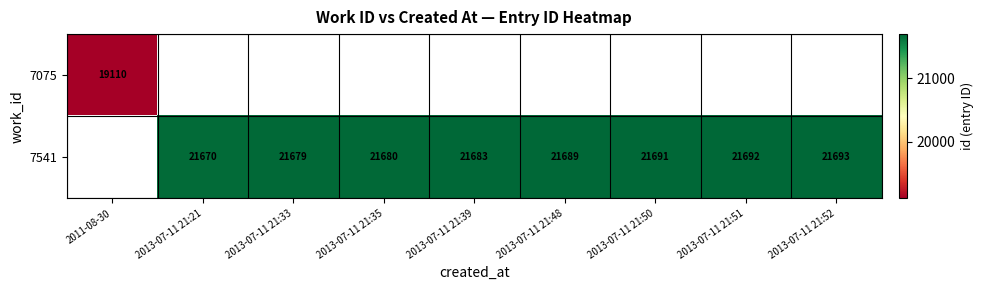

Is it true that 7541 equals 37531 at 2013-07-11 21:51?

False